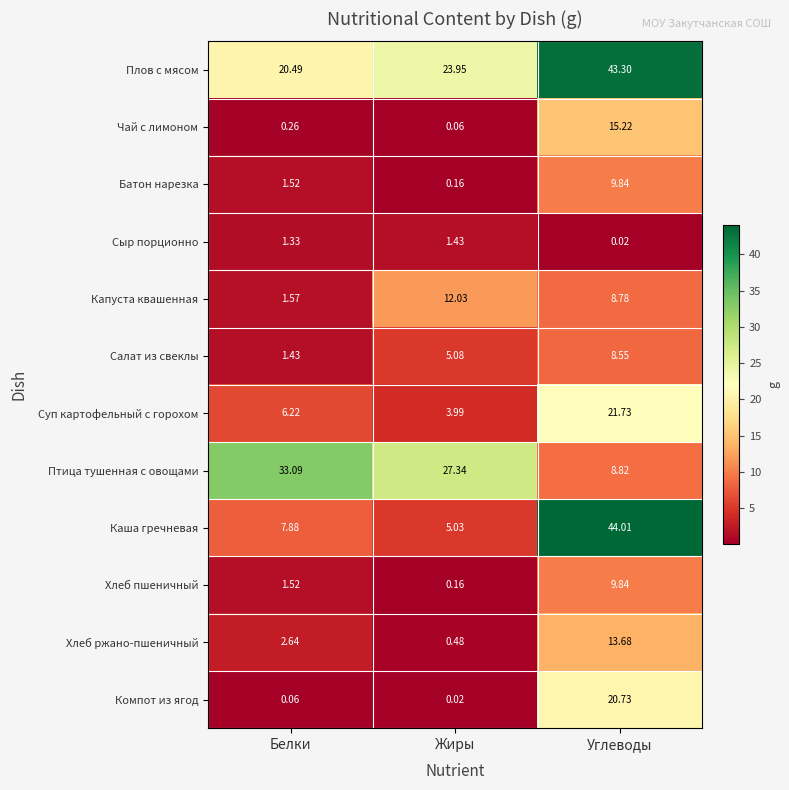

List the labels in order of Птица тушенная с овощами value, largest first.

Белки, Жиры, Углеводы